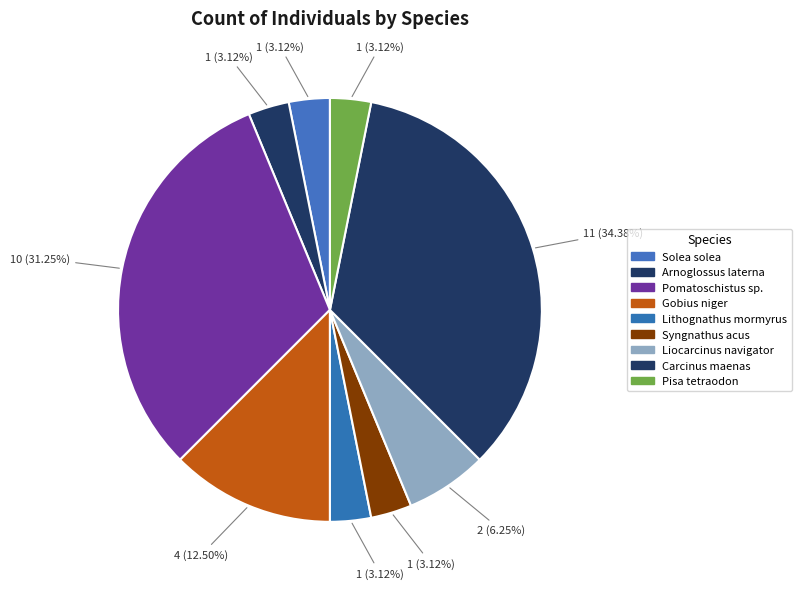

Which slice is the largest?

Carcinus maenas